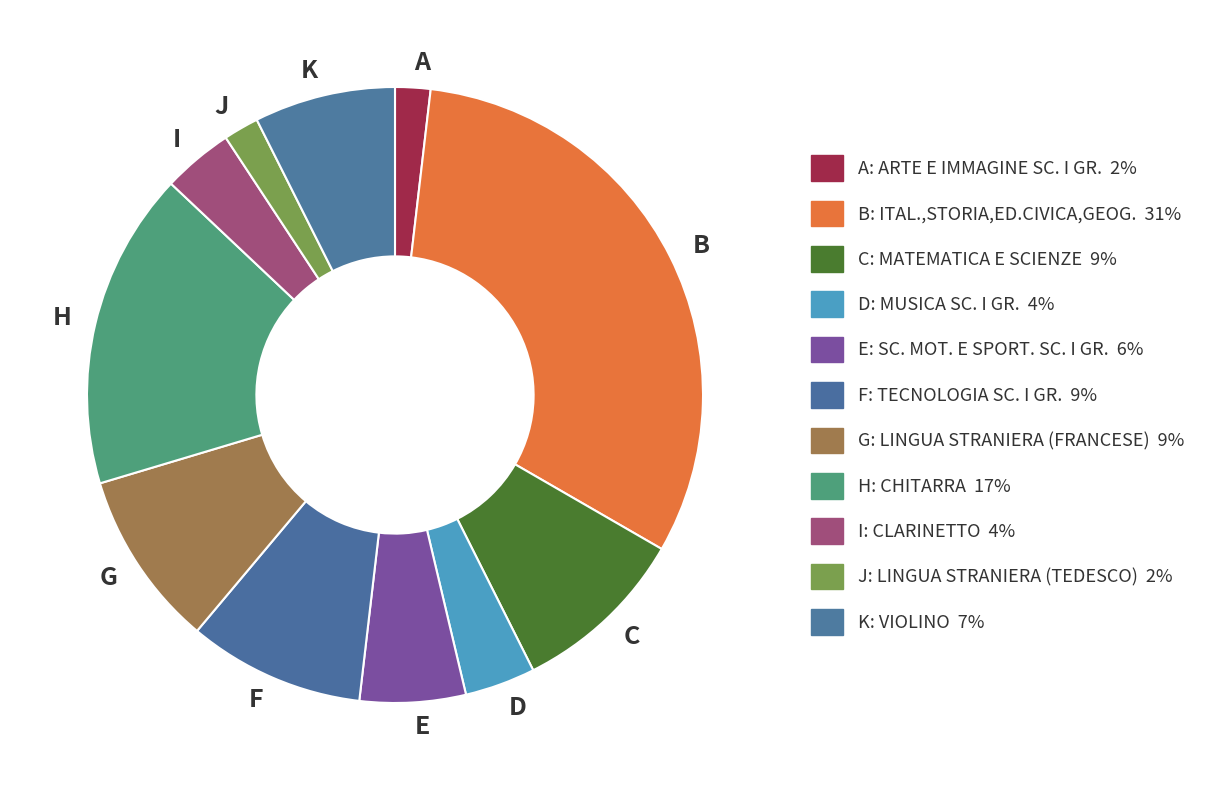

Which category has the biggest portion of the pie?

B